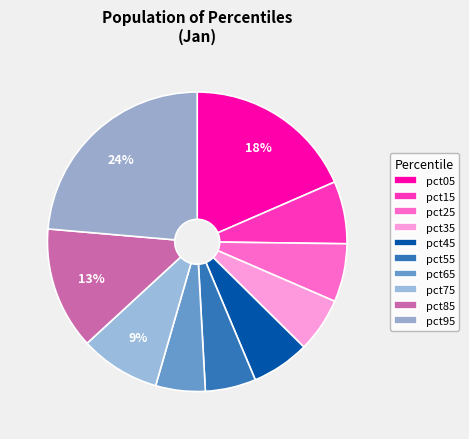

What percentage is the pct05 slice, to the nearest percent?

18%